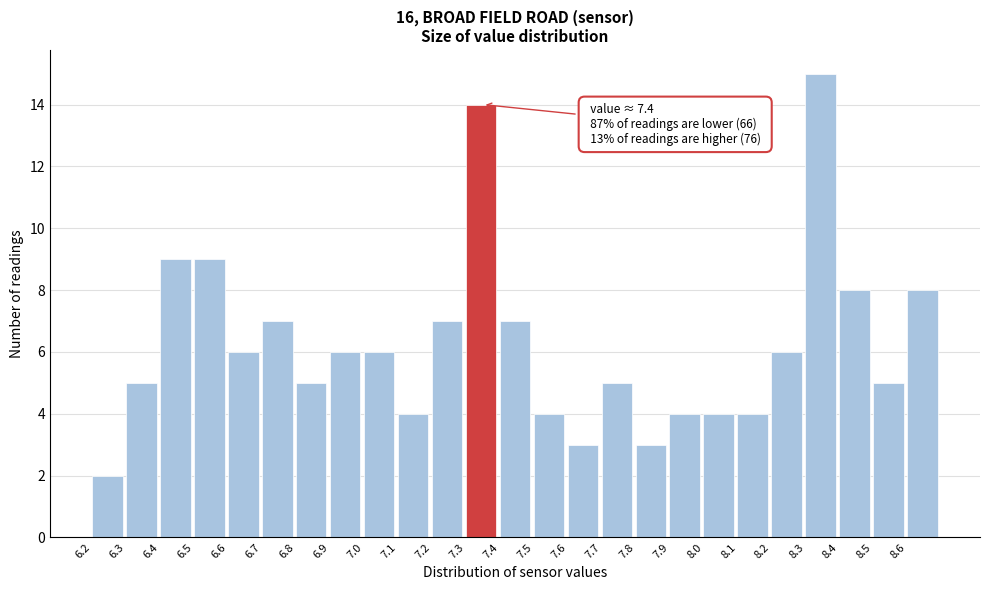

Reading left to right, transcribe all the data shown in this chart.

6.2=2	6.3=5	6.4=9	6.5=9	6.6=6	6.7=7	6.8=5	6.9=6	7.0=6	7.1=4	7.2=7	7.3=14	7.4=7	7.5=4	7.6=3	7.7=5	7.8=3	7.9=4	8.0=4	8.1=4	8.2=6	8.3=15	8.4=8	8.5=5	8.6=8